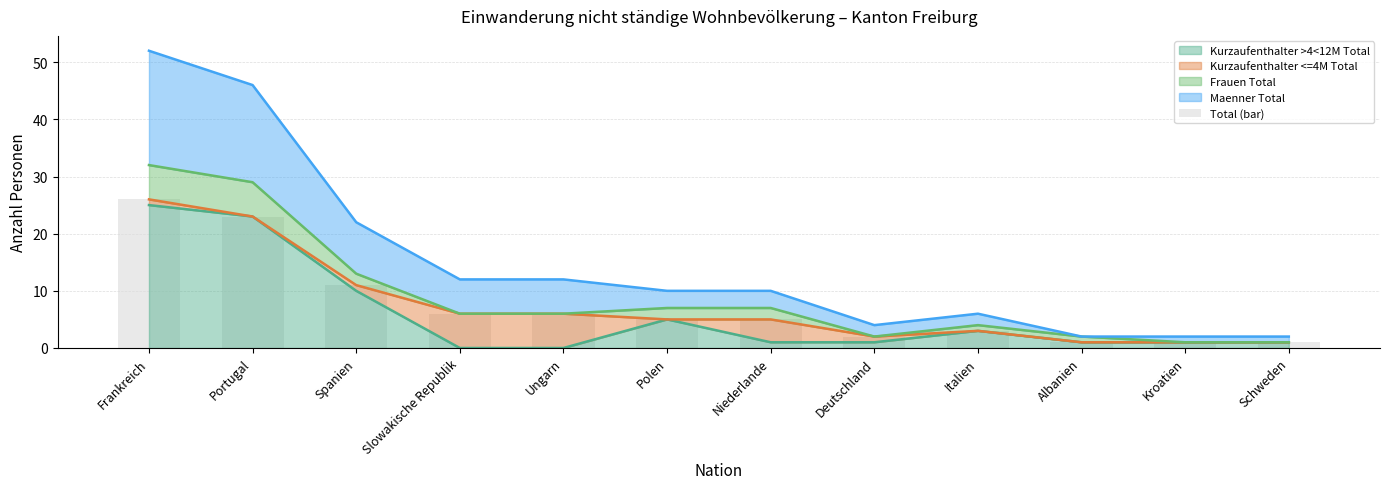

List the labels in order of value, largest first.

Frankreich, Portugal, Spanien, Slowakische Republik, Ungarn, Polen, Niederlande, Italien, Deutschland, Albanien, Kroatien, Schweden